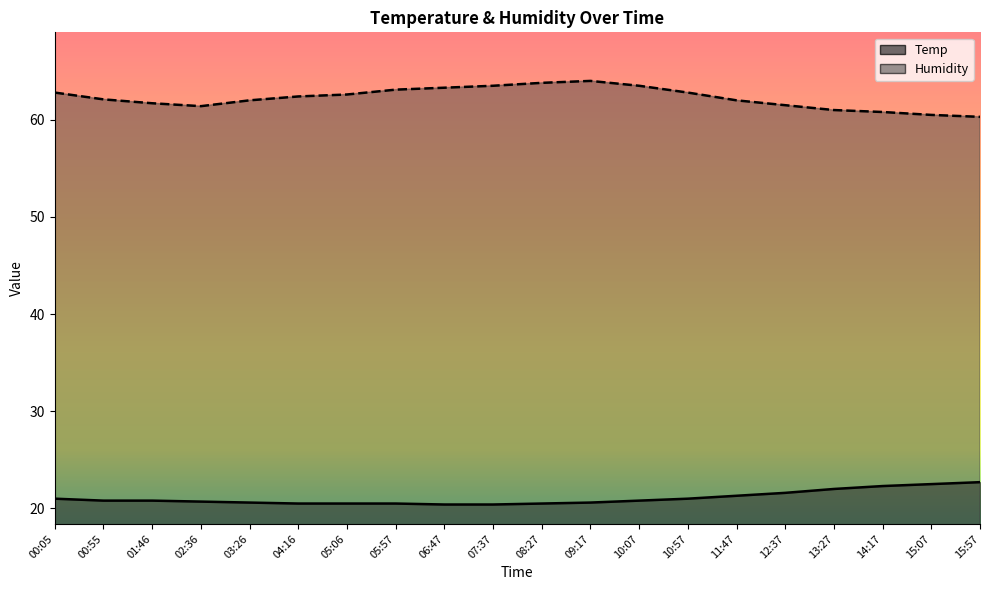

Does the chart display data point markers on the line(s)?

No